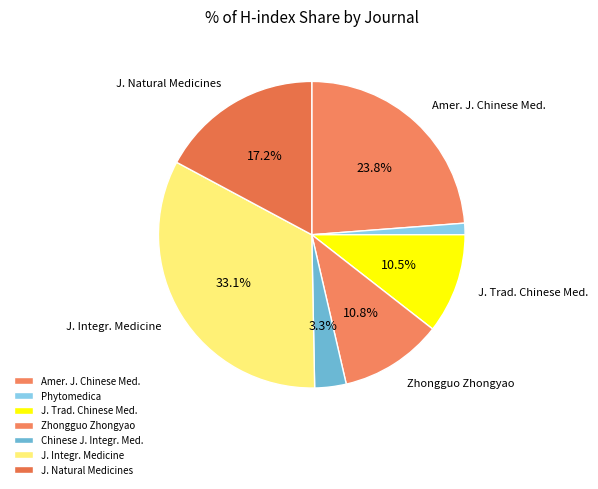

To the nearest percent, what is the difference between the largest and smallest slice percentages?

32%